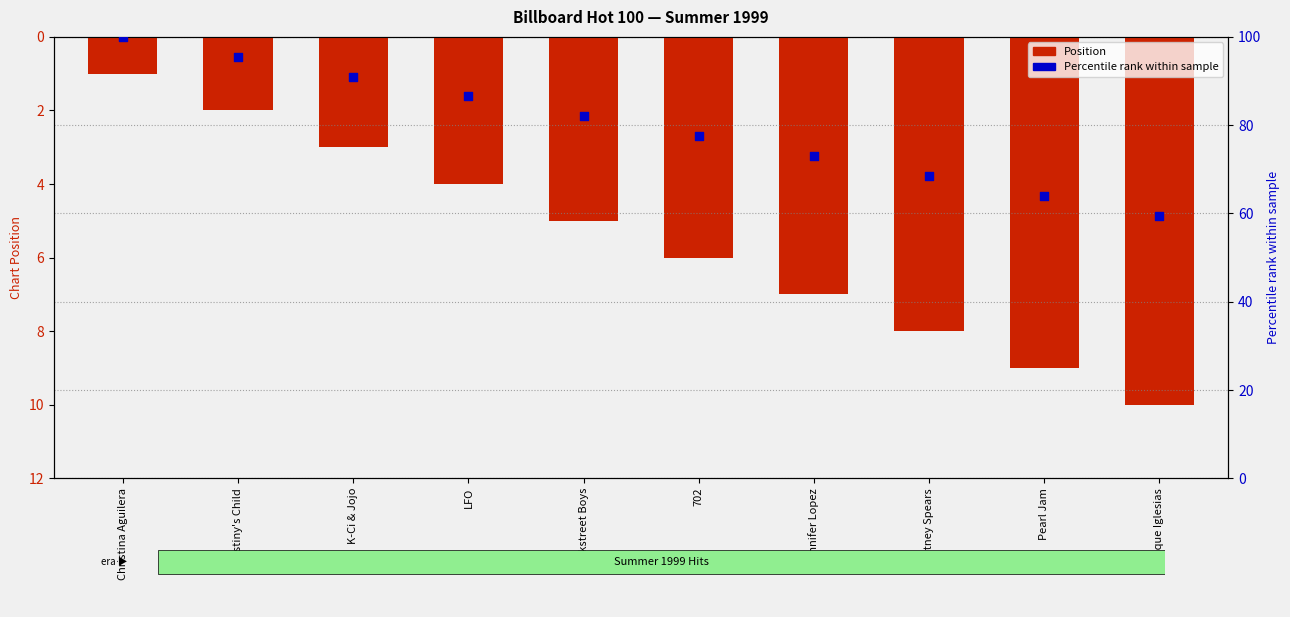

At which category is the sum across all series the highest?

Christina Aguilera